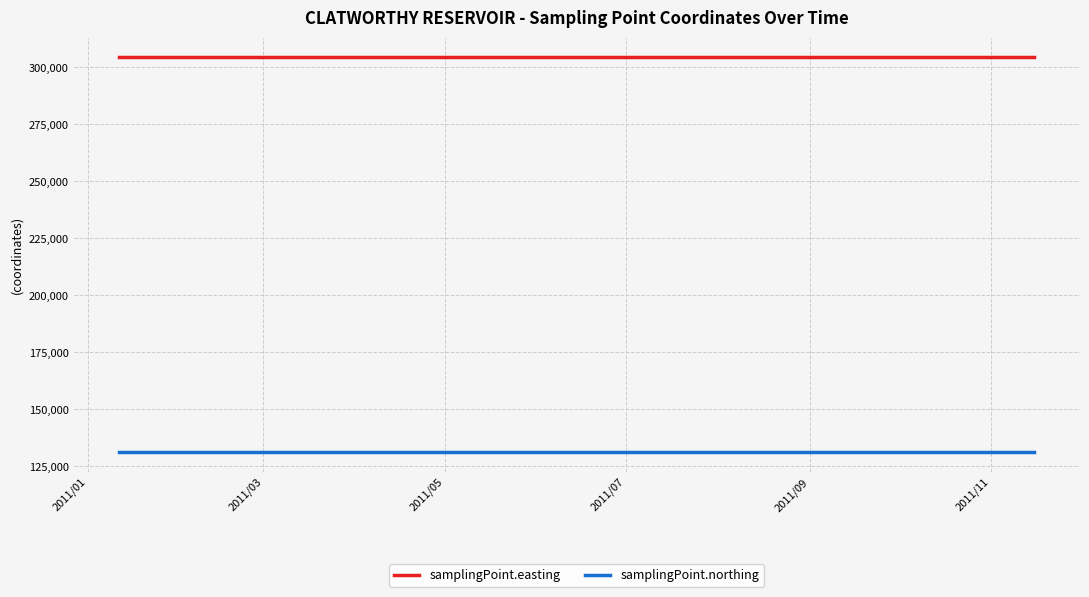

True or false: samplingPoint.easting and samplingPoint.northing intersect in this chart.

False